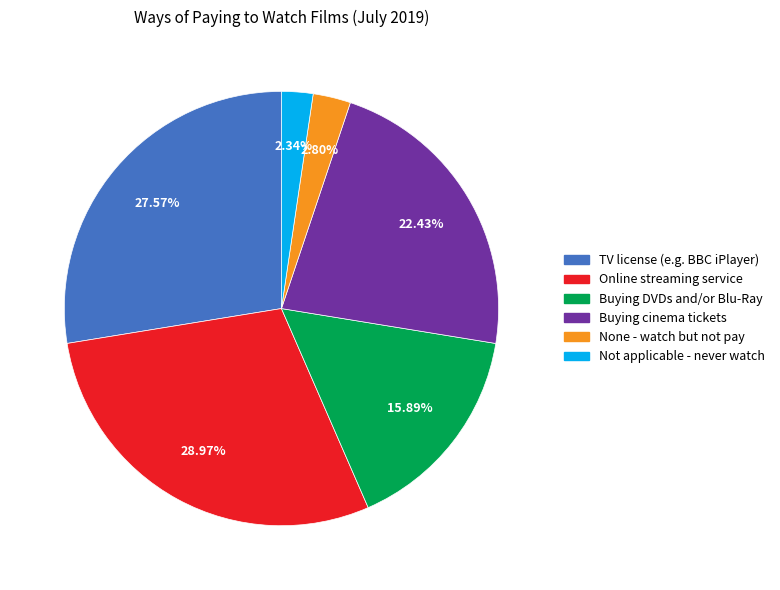

To the nearest percent, what portion does Online streaming service represent?

29%